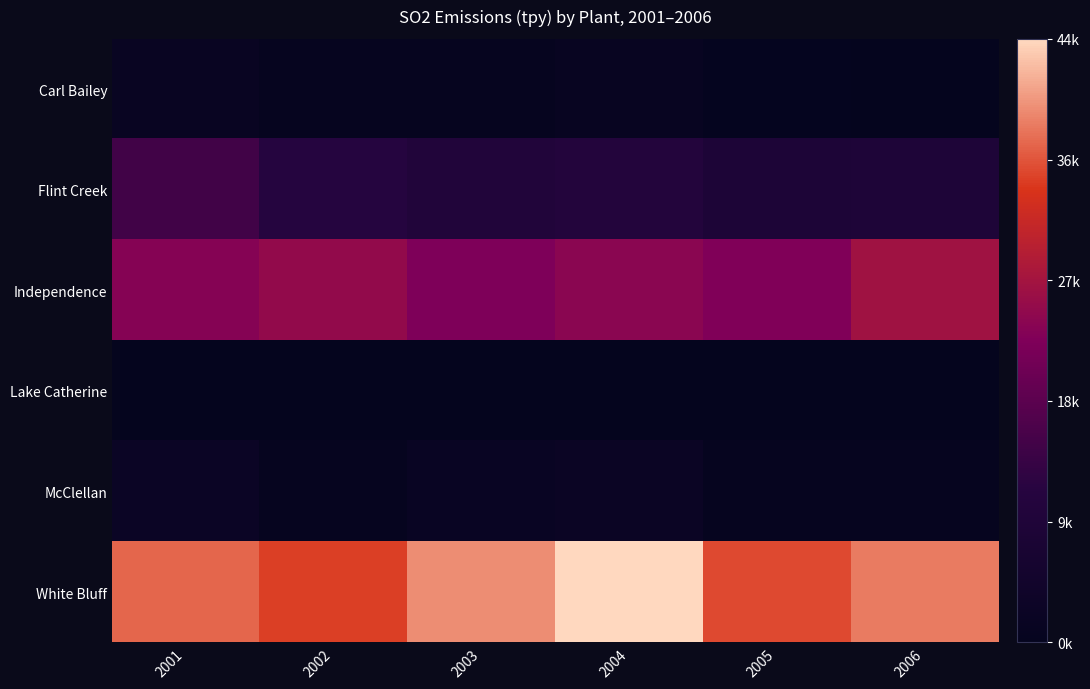

Reading left to right, transcribe all the data shown in this chart.

Carl Bailey: 2001=0.0	2002=0.0	2003=0.0	2004=0.0	2005=0.0	2006=0.0
Flint Creek: 2001=0.3	2002=0.2	2003=0.2	2004=0.2	2005=0.2	2006=0.2
Independence: 2001=0.5	2002=0.6	2003=0.5	2004=0.5	2005=0.5	2006=0.6
Lake Catherine: 2001=0.0	2002=0.0	2003=0.0	2004=0.0	2005=0.0	2006=0.0
McClellan: 2001=0.1	2002=0.0	2003=0.0	2004=0.0	2005=0.0	2006=0.0
White Bluff: 2001=0.8	2002=0.8	2003=0.9	2004=1.0	2005=0.8	2006=0.9